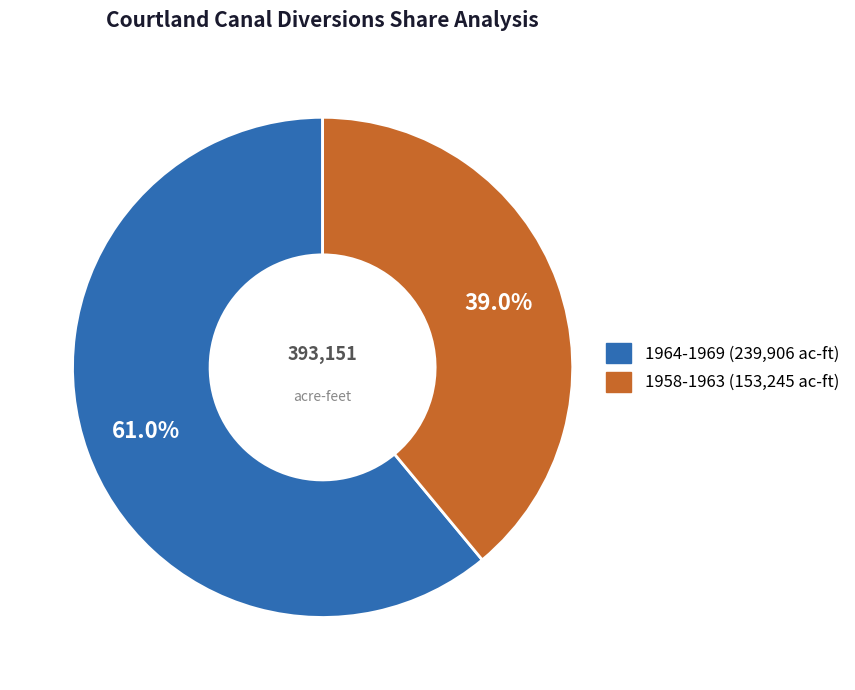

Does any single category account for the majority?

Yes